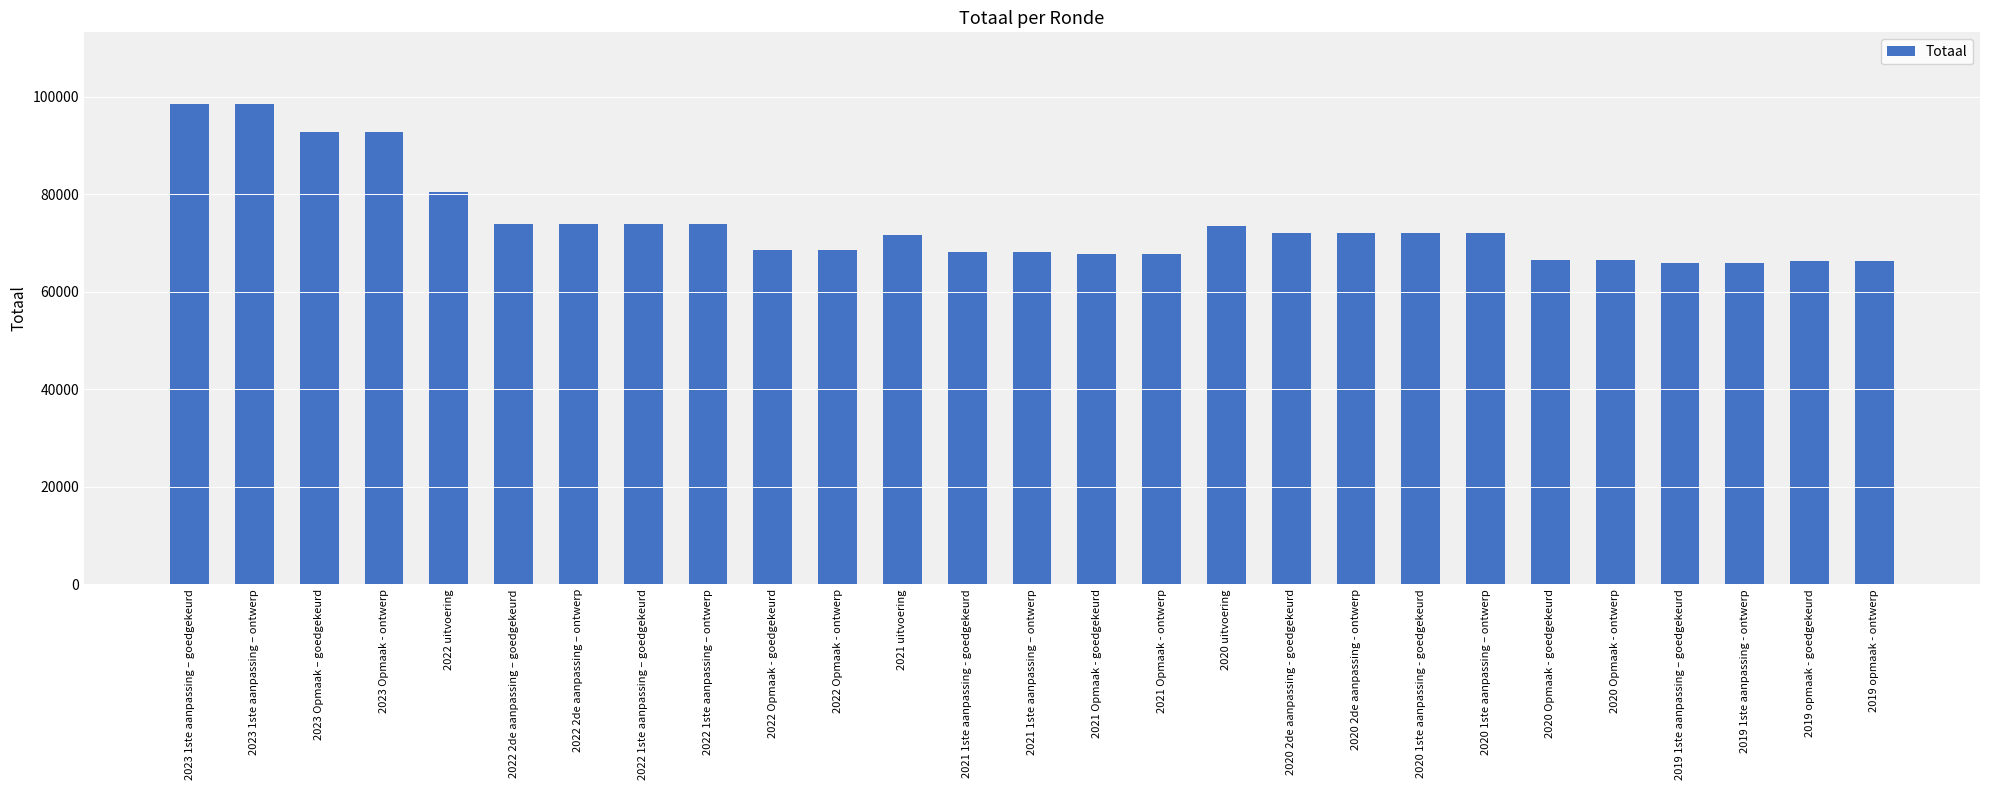

Is it true that the value at 2020 1ste aanpassing – ontwerp is 33994?

False